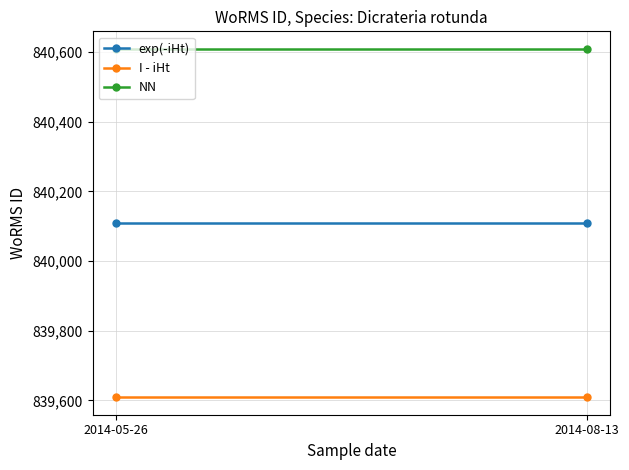

At which category is the sum across all series the highest?

2014-05-26